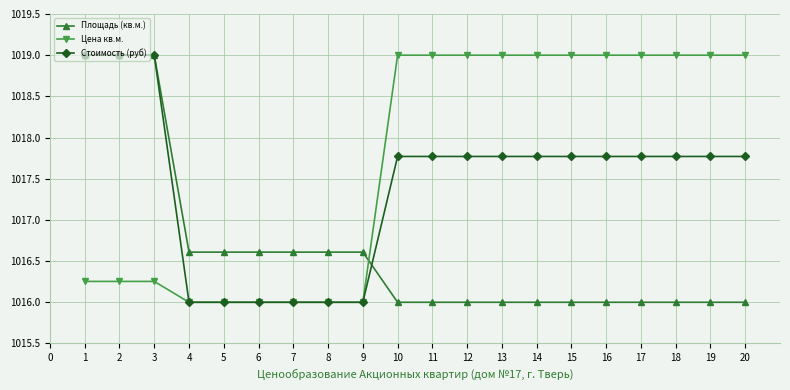

How many lines are shown in the chart?

3